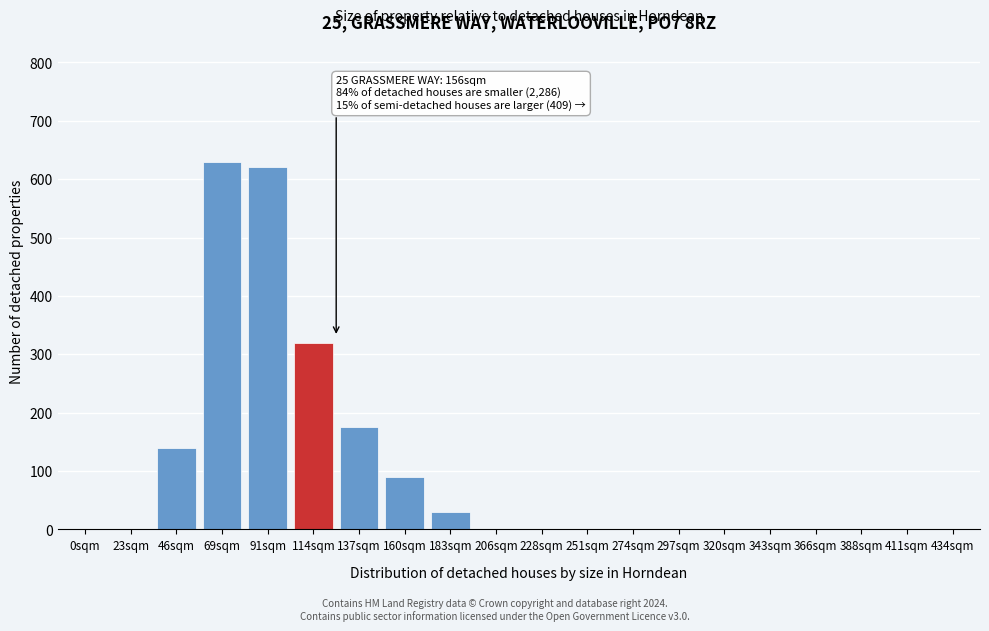

Reading right to left, what are all the values shown in this chart?

434sqm=0	411sqm=0	388sqm=0	366sqm=0	343sqm=0	320sqm=0	297sqm=0	274sqm=0	251sqm=0	228sqm=0	206sqm=0	183sqm=30	160sqm=90	137sqm=175	114sqm=320	91sqm=620	69sqm=630	46sqm=140	23sqm=0	0sqm=0